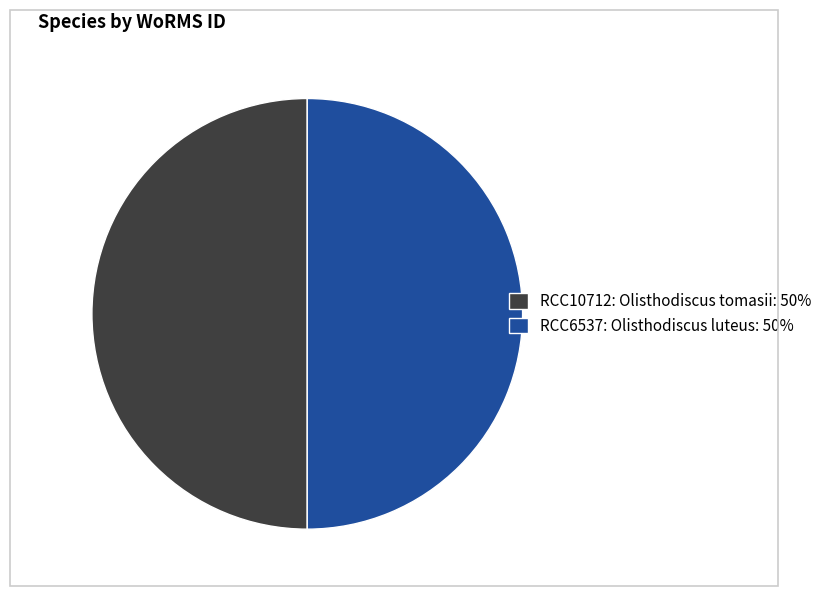

The RCC10712: Olisthodiscus tomasii: 50% slice represents 60% of the pie. True or false?

False